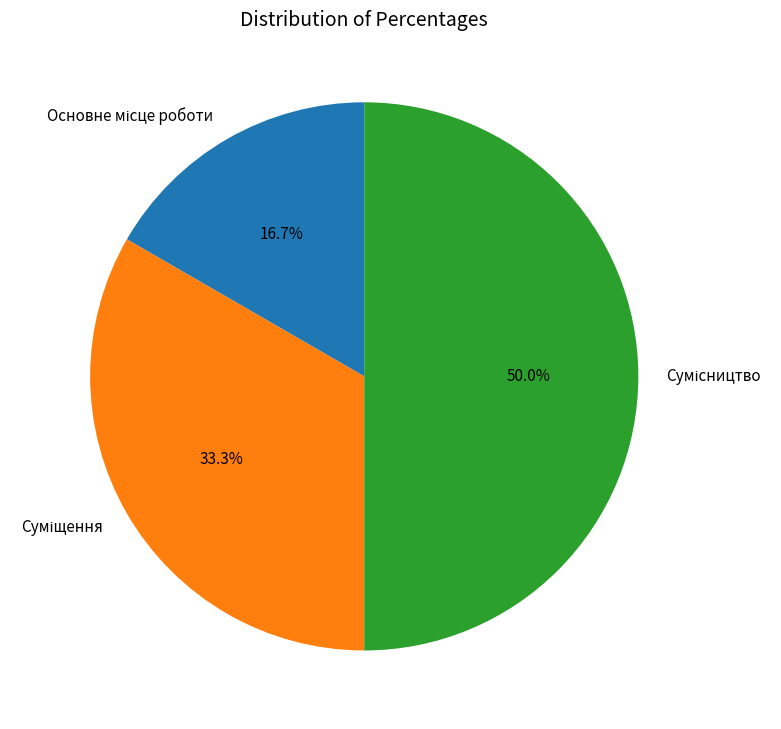

Which slice is the largest?

Сумісництво